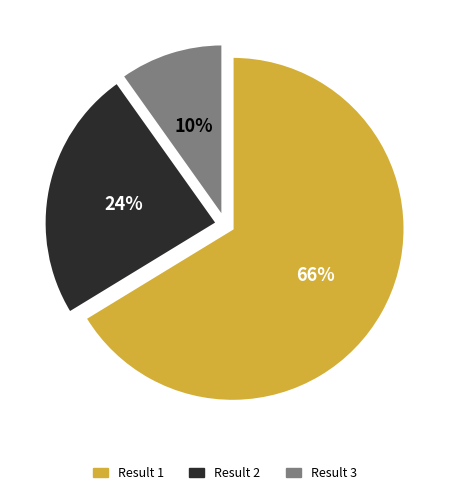

What is the majority slice?

Result 1